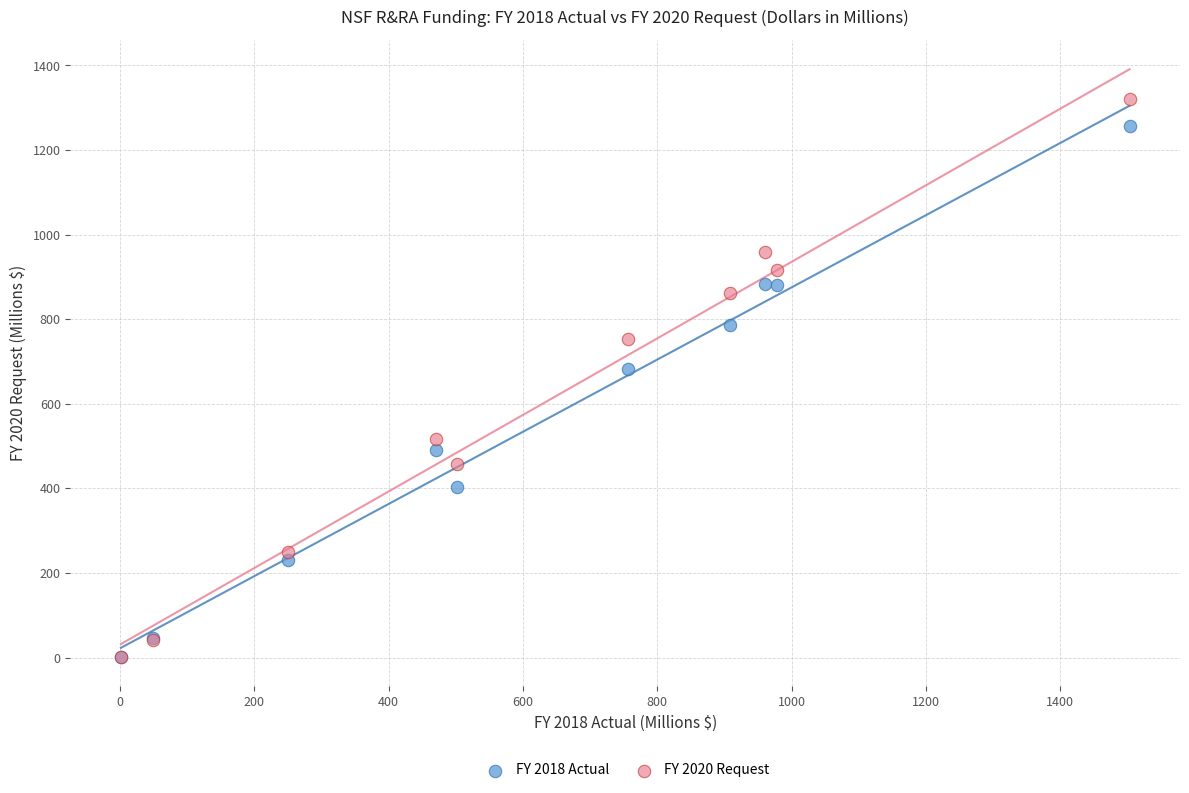

What are all the series names shown in the legend?

FY 2018 Actual, FY 2020 Request